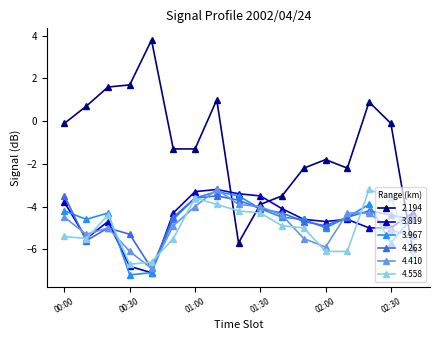

What is the value of the 4.263 point at the 16th from the left?

-4.4